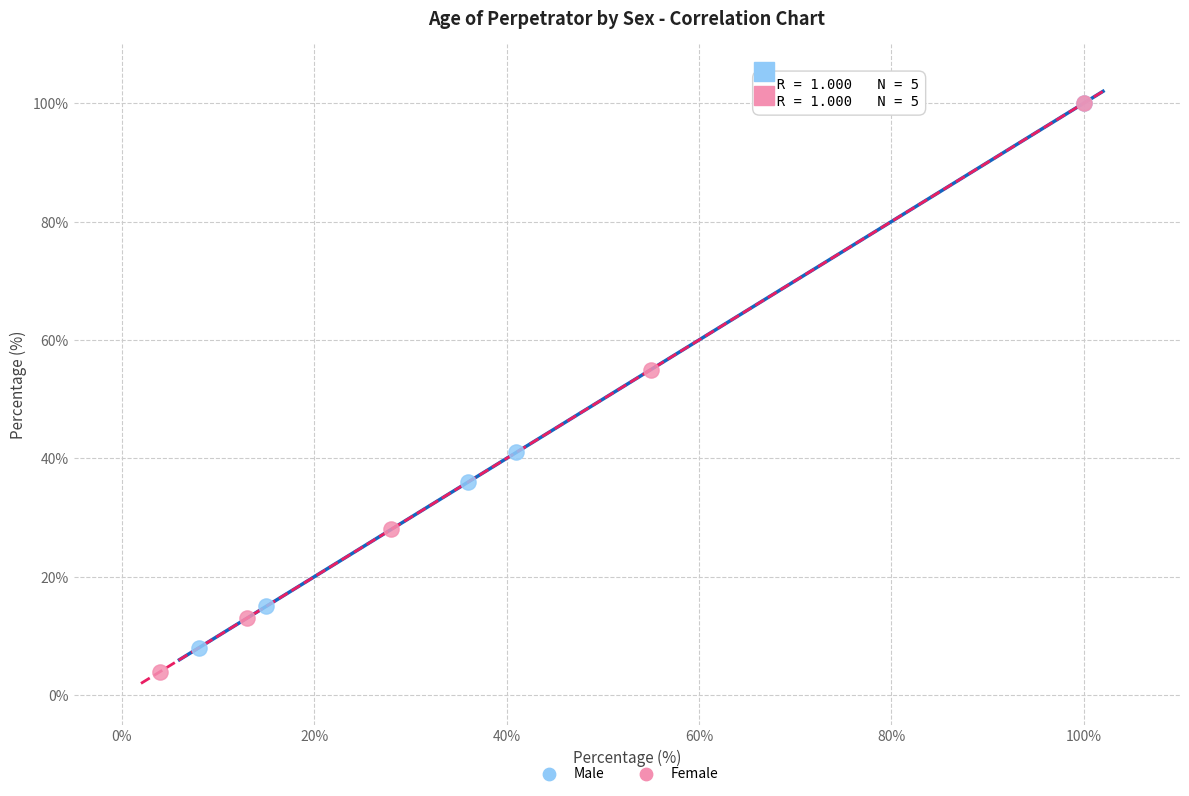

What are all the series names shown in the legend?

Male, Female